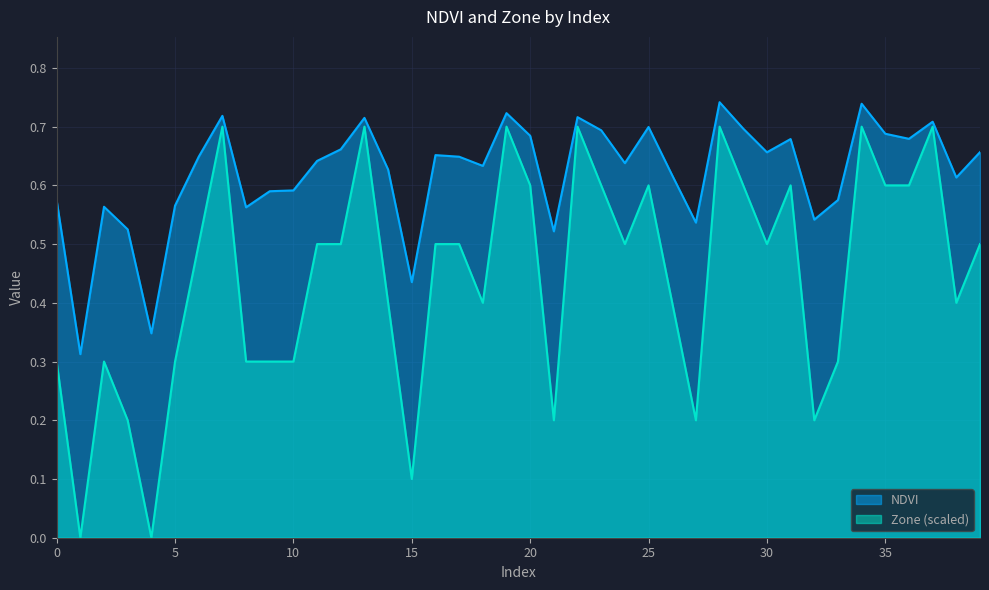

What is the difference between the maximum and second lowest values in the NDVI series?

0.4